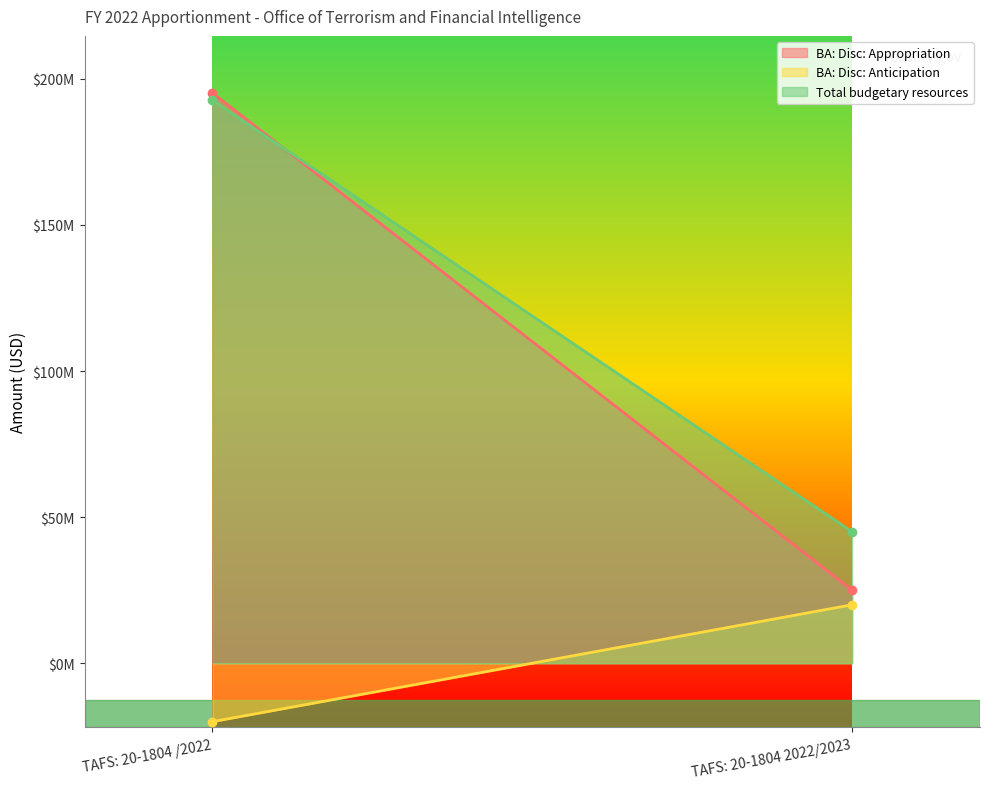

At which label is BA: Disc: Anticipation closest to 0?

TAFS: 20-1804 /2022